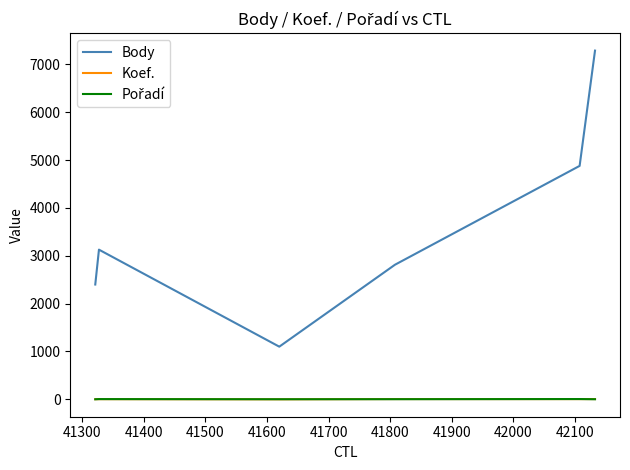

What is the total value across all series at 41400?

2823